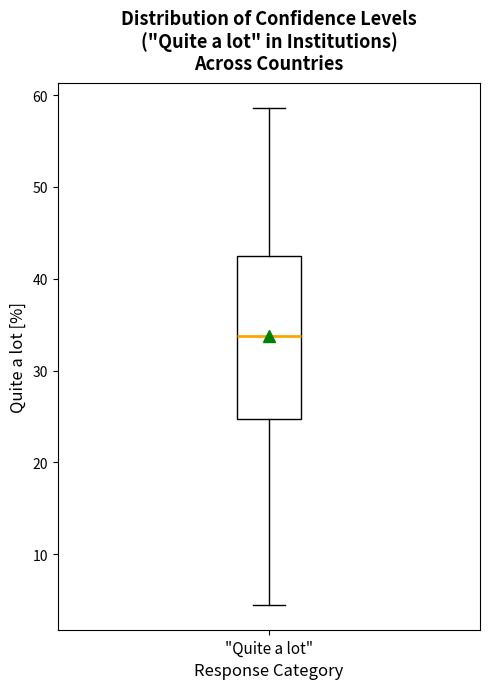

Where is the upper edge of the box for "Quite a lot" on the y-axis? The values are not printed on the chart, so give them approximately, as read against the axis.

43